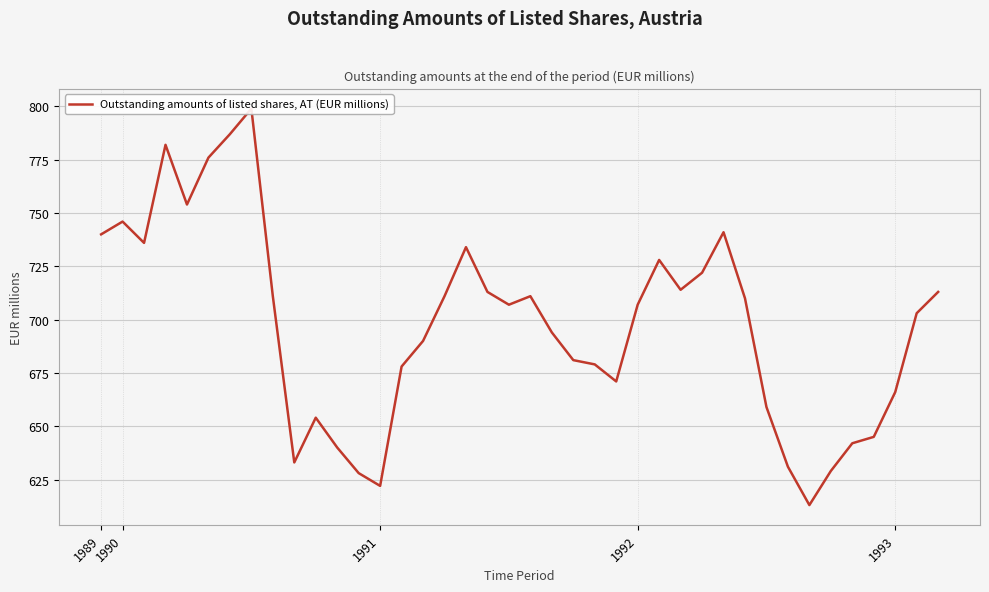

Reading right to left, extract all data points from this chart.

713	703	666	645	642	629	613	631	659	710	741	722	714	728	707	671	679	681	694	711	707	713	734	711	690	678	622	628	640	654	633	711	799	787	776	754	782	736	746	740